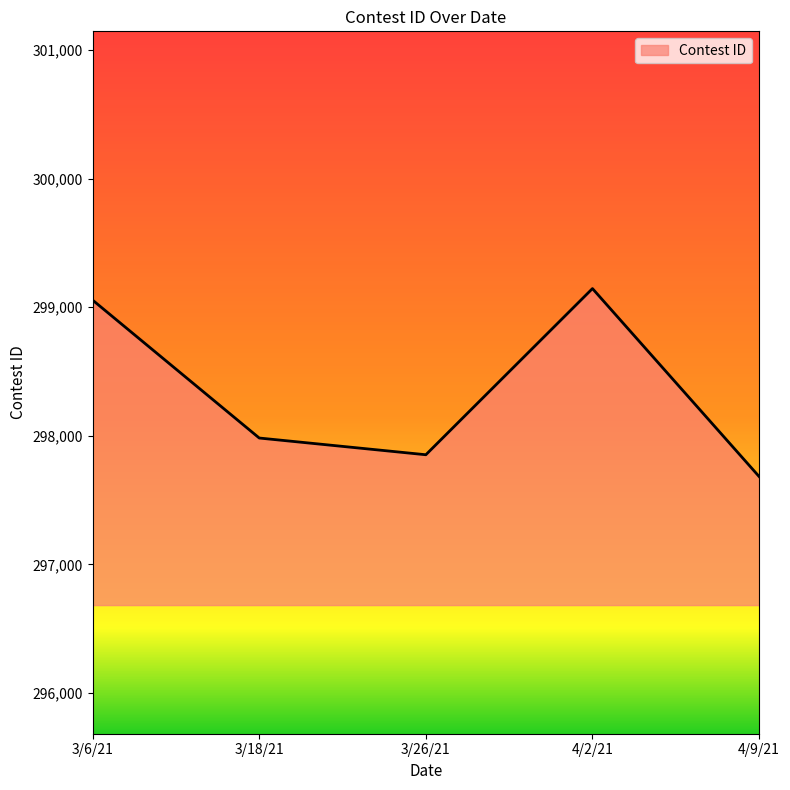

At which category does the data reach its first local valley?

3/26/21